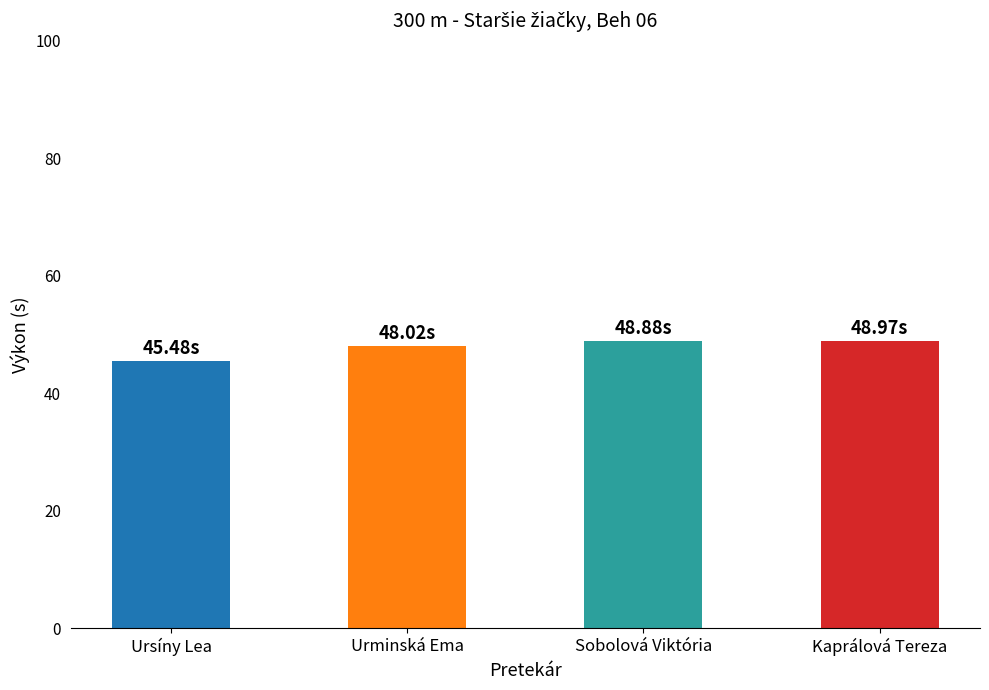

The value at Kaprálová Tereza is 49.0. True or false?

True